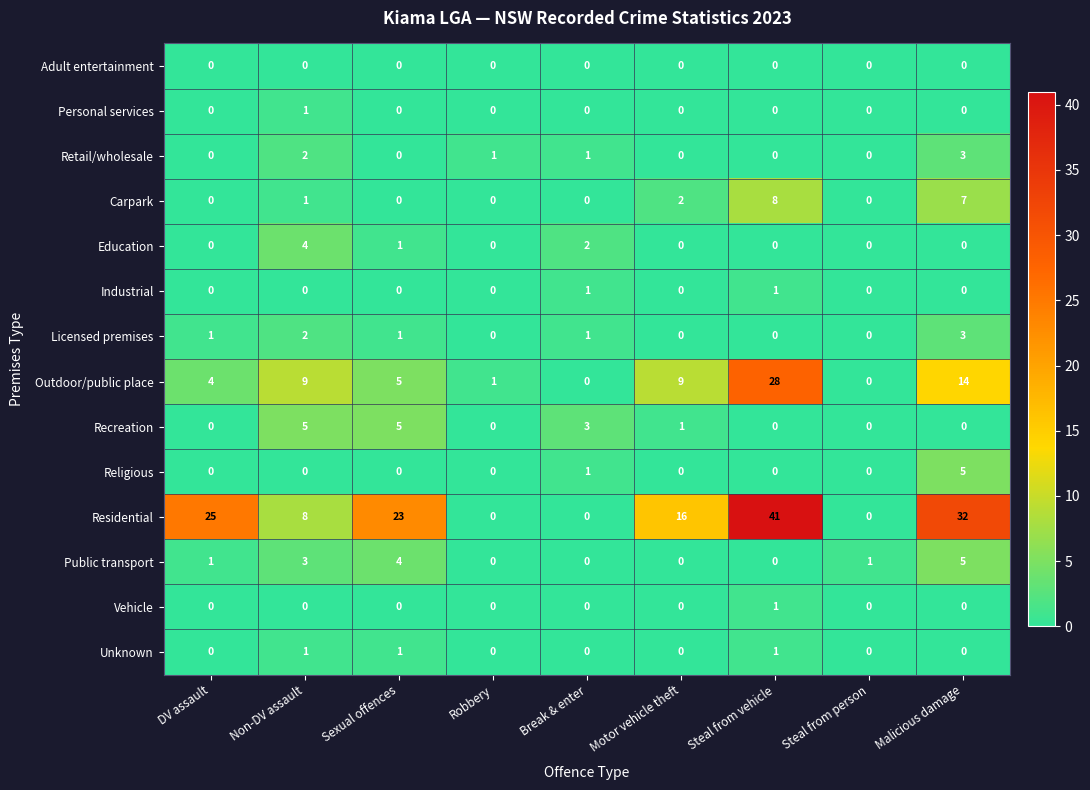

Is the value of Education at Malicious damage greater than the value of Carpark at Steal from vehicle?

No